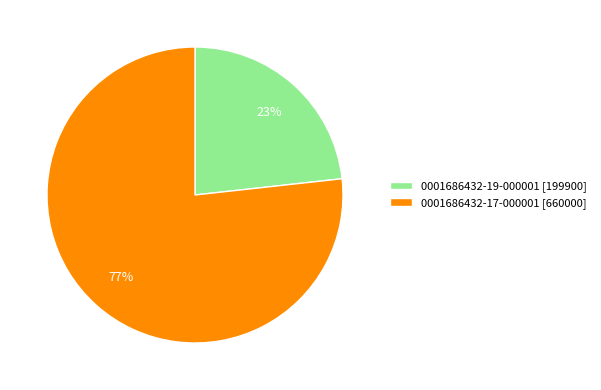

What percentage is the 0001686432-19-000001 slice, to the nearest percent?

23%